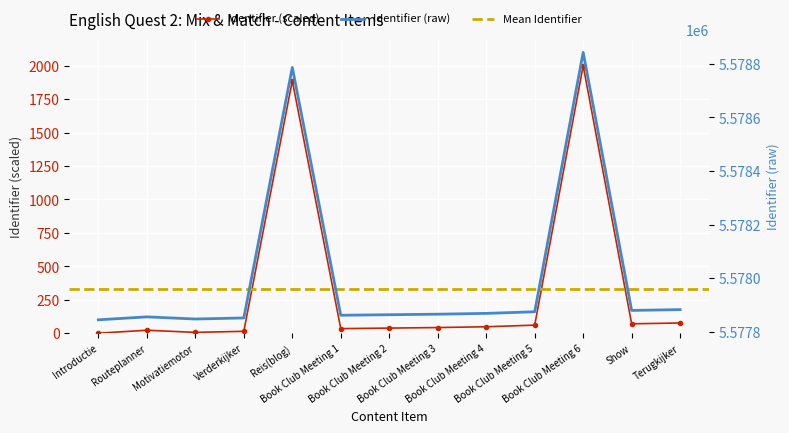

What is the value of the 13th point from the left?

76.2